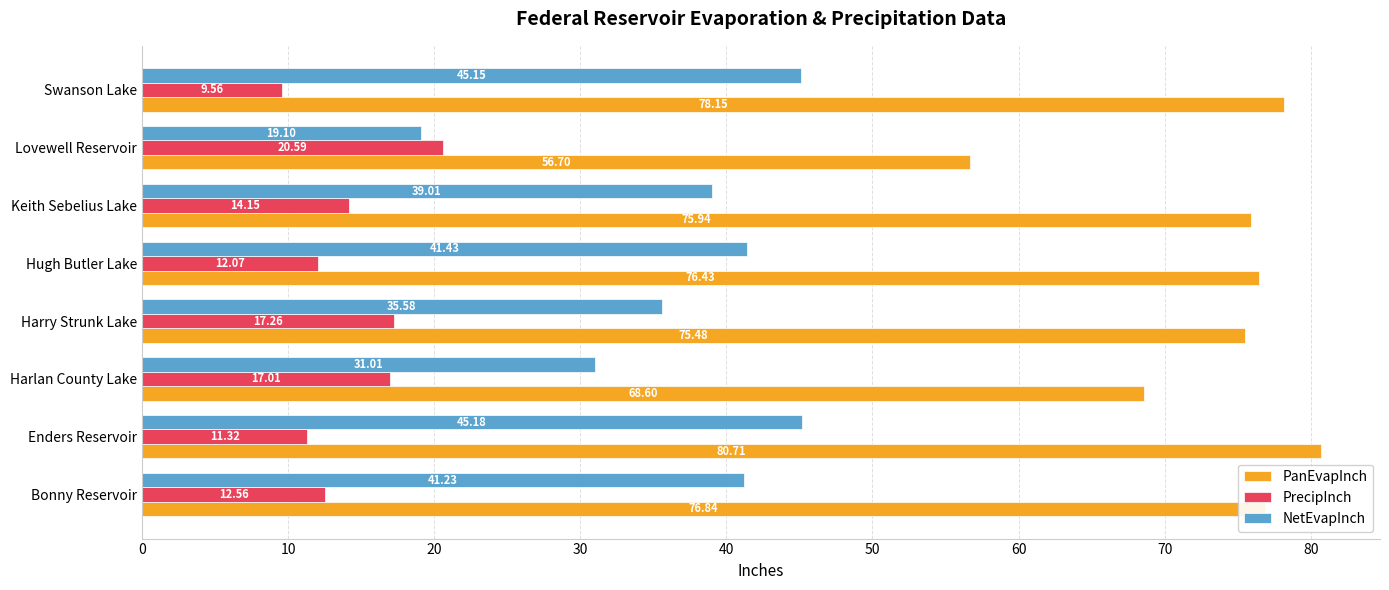

Is the value of PrecipInch at Enders Reservoir greater than the value of PanEvapInch at Bonny Reservoir?

No